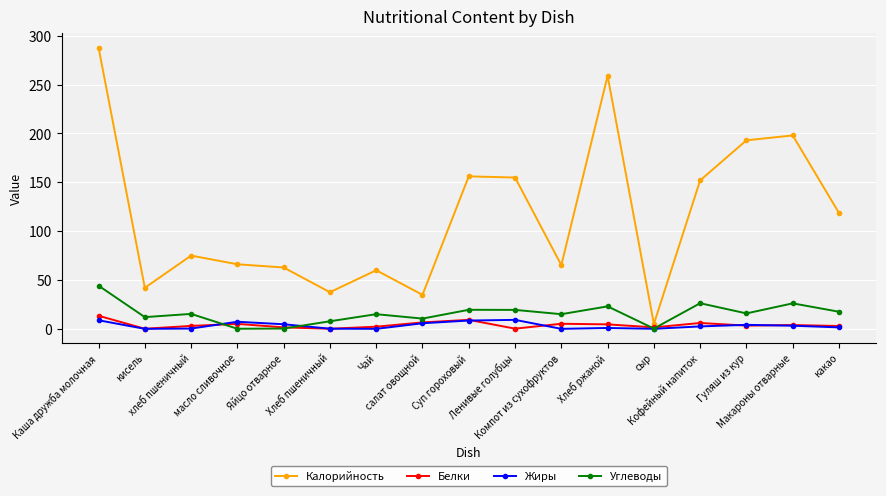

How many lines are shown in the chart?

4